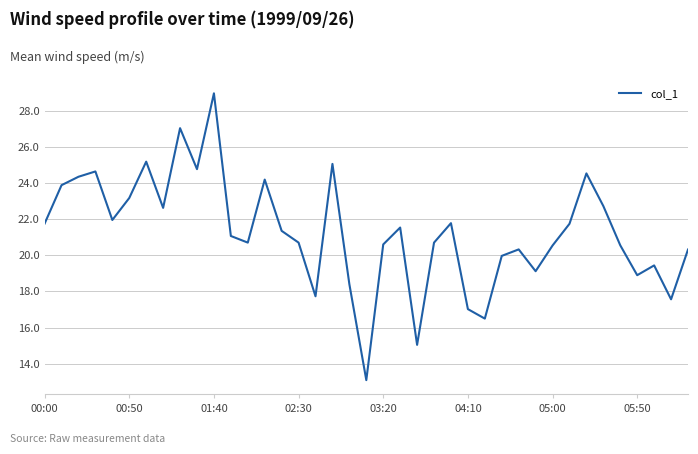

What is the maximum value shown in the chart?

29.0